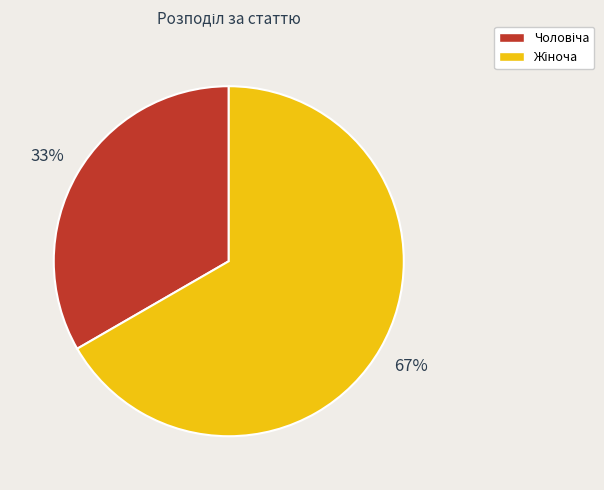

Does any single category account for the majority?

Yes